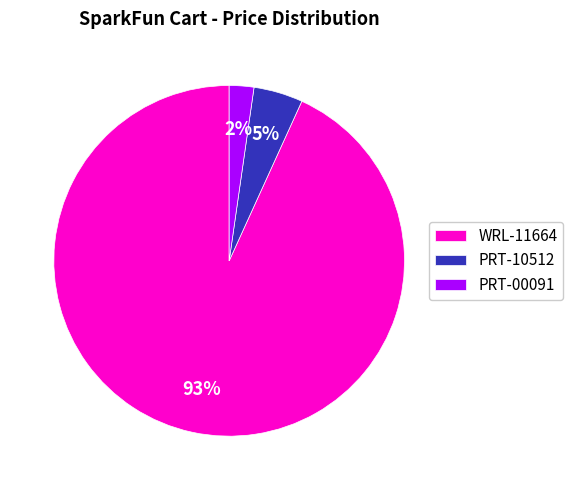

Which has a higher value, PRT-00091 or WRL-11664?

WRL-11664